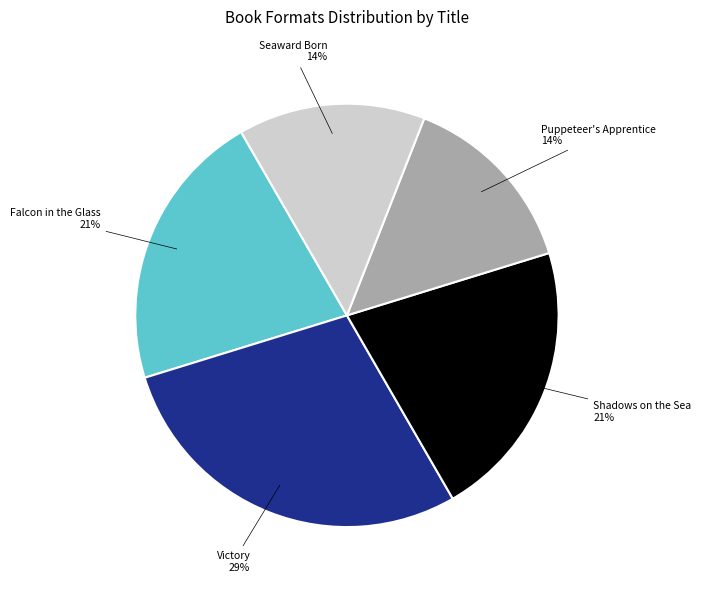

Does any single category account for the majority?

No